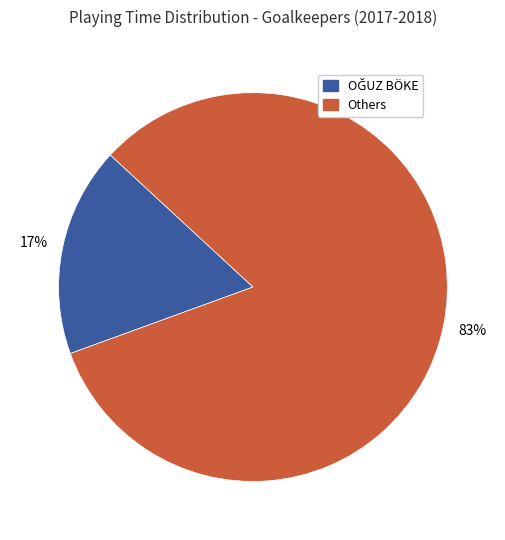

Count the number of slices in the pie.

2